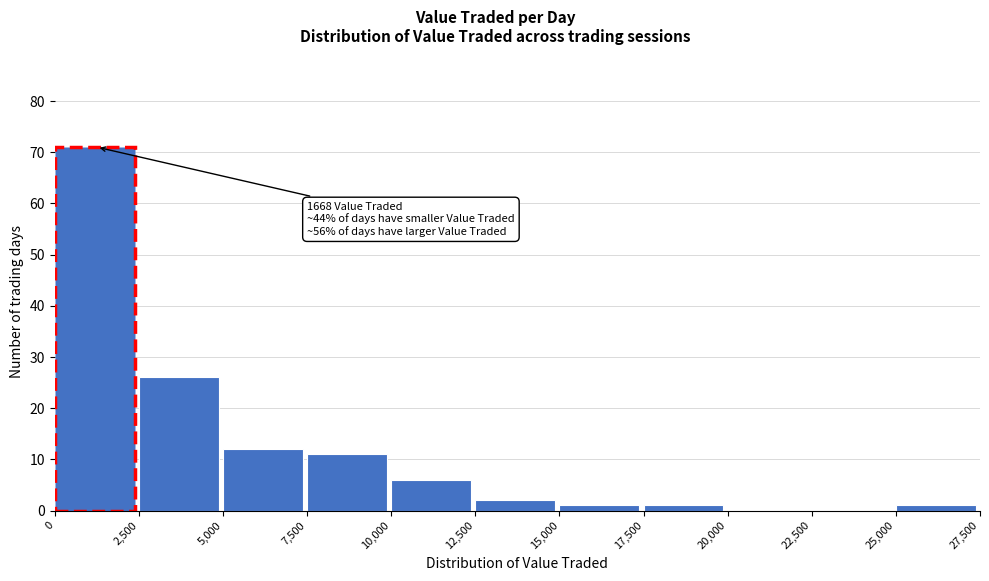

Over which range of the x-axis is the bar tallest?

0 to 2,500